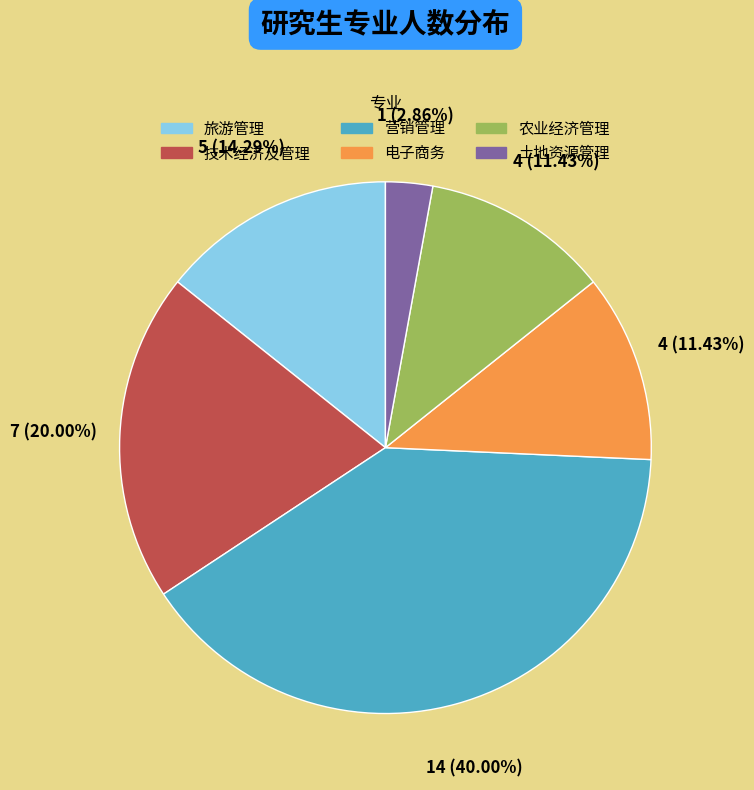

What portion of the pie excludes 电子商务?

88.6%